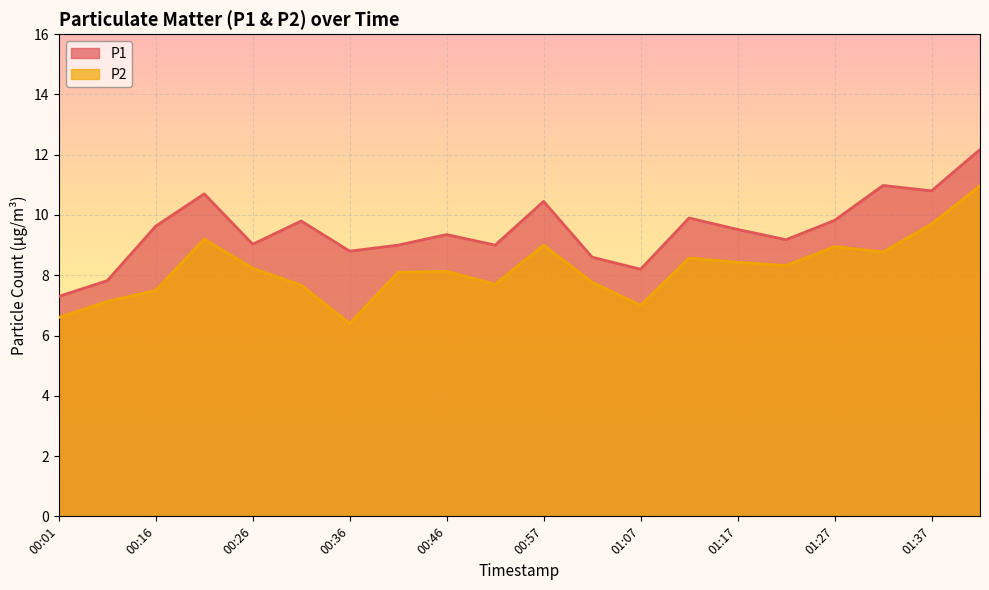

Reading left to right, list all the values displayed in this chart.

P1: 00:01=7.3	00:11=7.8	00:16=9.6	00:21=10.7	00:26=9.0	00:31=9.8	00:36=8.8	00:41=9.0	00:46=9.3	00:52=9.0	00:57=10.4	01:02=8.6	01:07=8.2	01:12=9.9	01:17=9.5	01:22=9.2	01:27=9.8	01:32=11.0	01:37=10.8	01:42=12.2
P2: 00:01=6.6	00:11=7.1	00:16=7.5	00:21=9.2	00:26=8.2	00:31=7.7	00:36=6.4	00:41=8.1	00:46=8.1	00:52=7.7	00:57=9.0	01:02=7.8	01:07=7.0	01:12=8.6	01:17=8.4	01:22=8.3	01:27=8.9	01:32=8.8	01:37=9.7	01:42=11.0